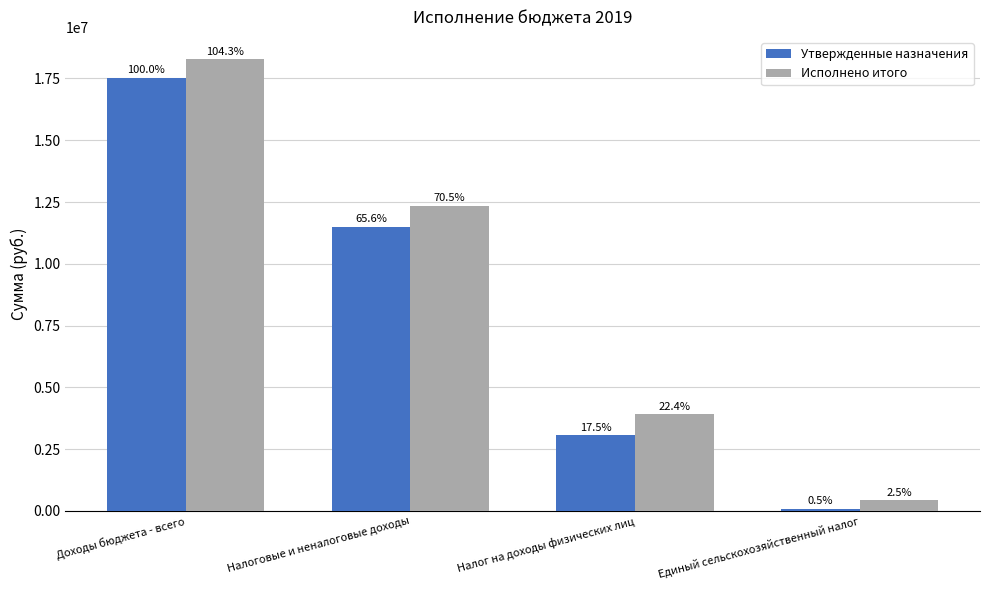

What is the greatest value displayed?

18268848.4